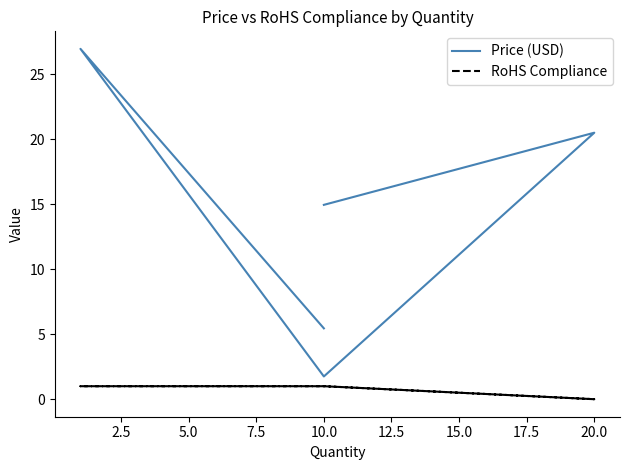

True or false: RoHS Compliance and Price (USD) cross at least once.

False